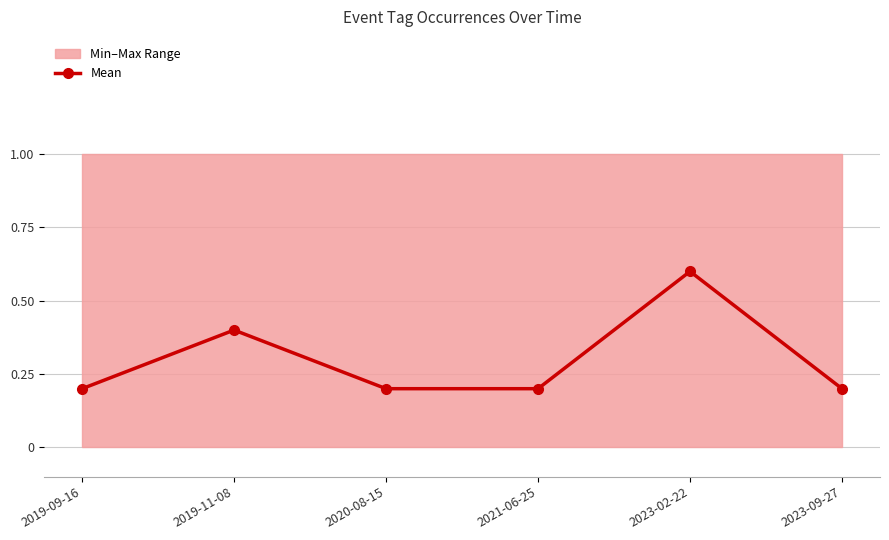

Reading right to left, what are all the values shown in this chart?

0.2	0.6	0.2	0.2	0.4	0.2